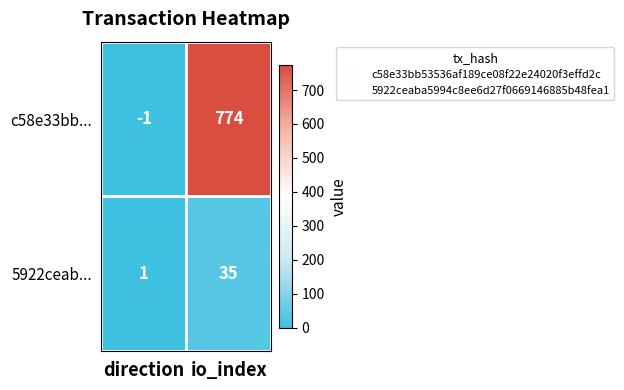

What is the total value across all series at io_index?

809